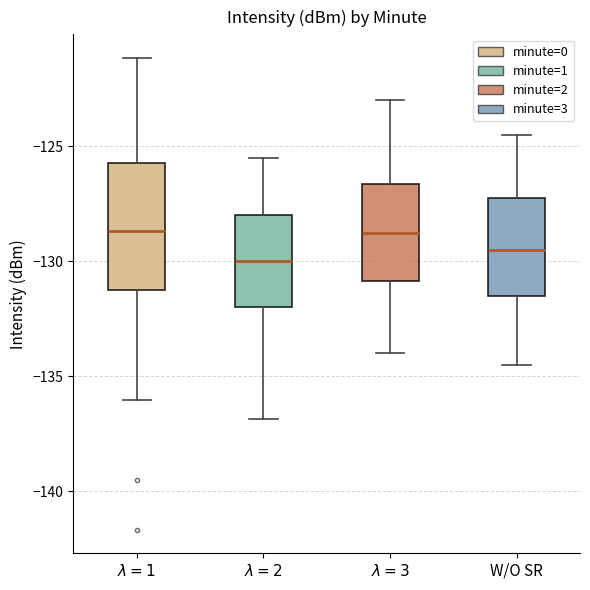

Reading left to right, transcribe this box plot: for each box, give where its median line is, the range the box spans, and where its two whiskers end, as read against the y-axis. The values are not printed on the chart, so give them approximately, as read against the axis.

$\lambda=1$: median -128.5, box -131.0 to -125.5, whiskers -136.0 to -121.0
$\lambda=2$: median -130.0, box -132.0 to -128.0, whiskers -137.0 to -125.5
$\lambda=3$: median -128.5, box -131.0 to -126.5, whiskers -134.0 to -123.0
W/O SR: median -129.5, box -131.5 to -127.0, whiskers -134.5 to -124.5